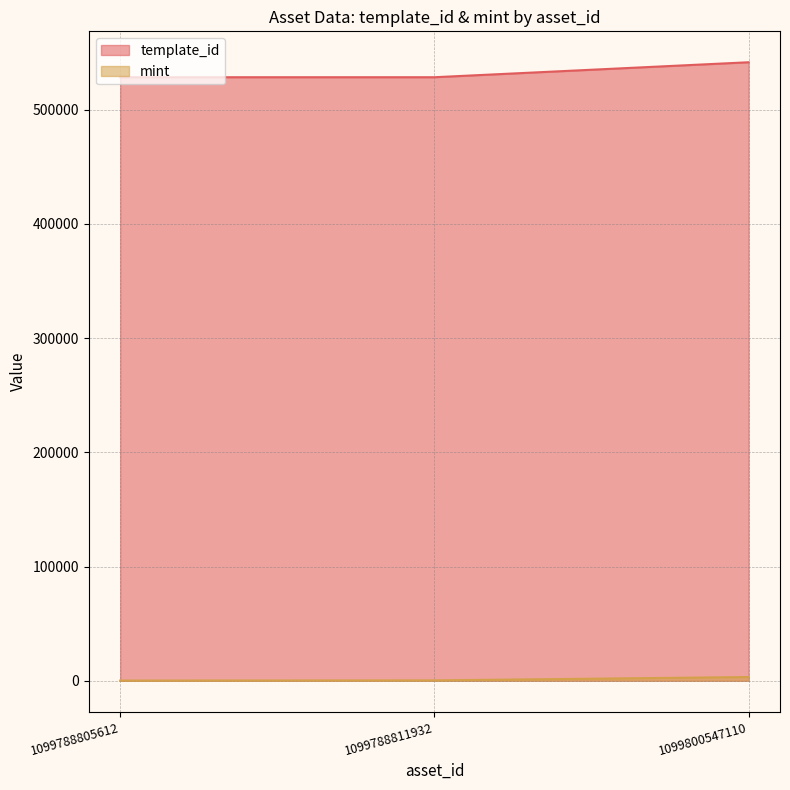

At which category is the sum across all series the highest?

1099800547110